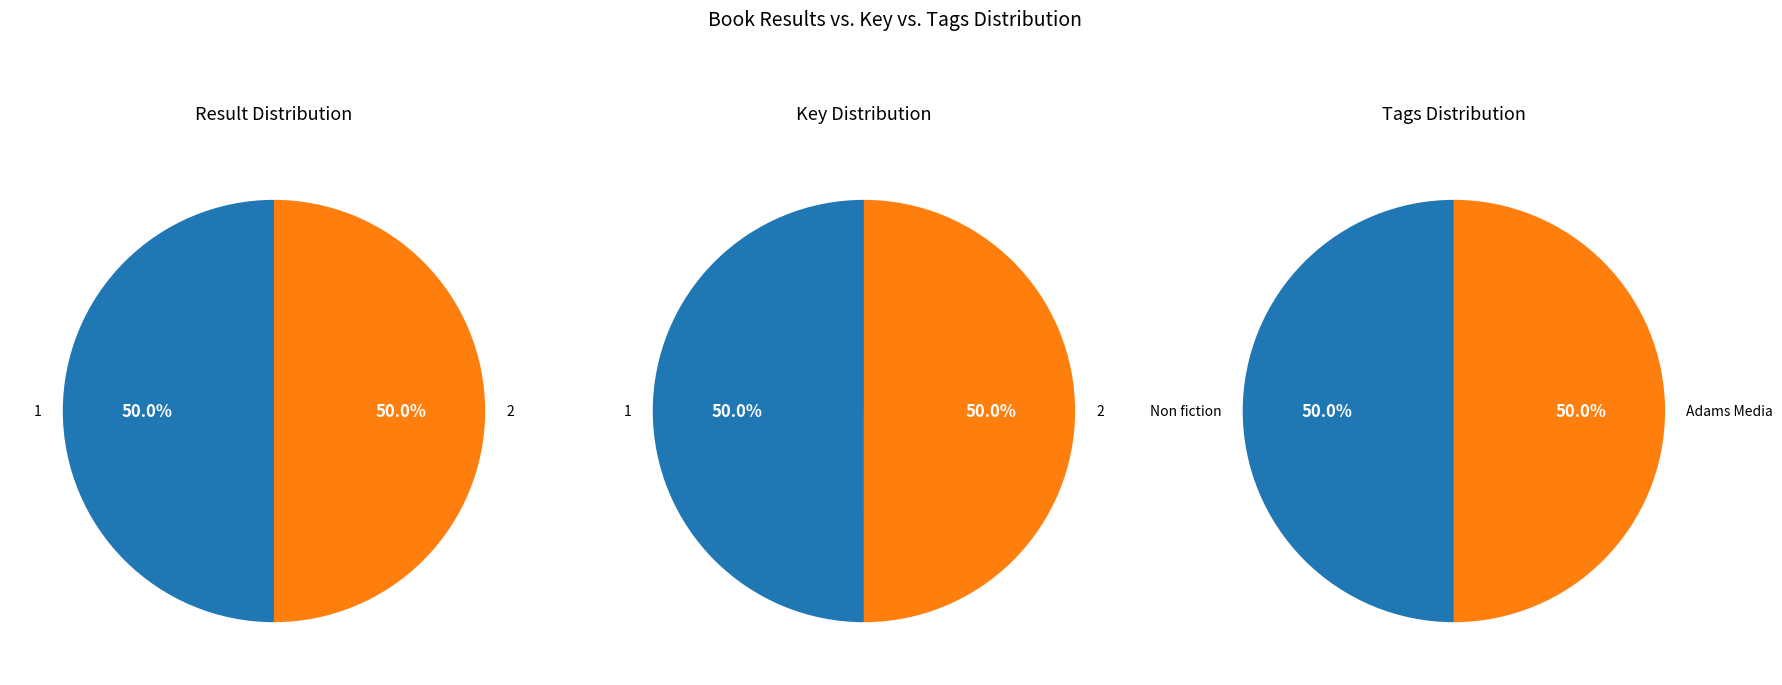

Combined, what portion of the pie is 1 and 2?

100.0%